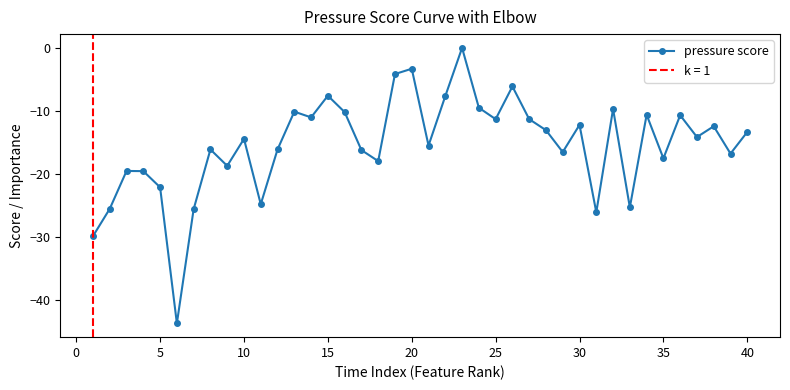

True or false: pressure score has more than 2 points higher than both neighbors.

True